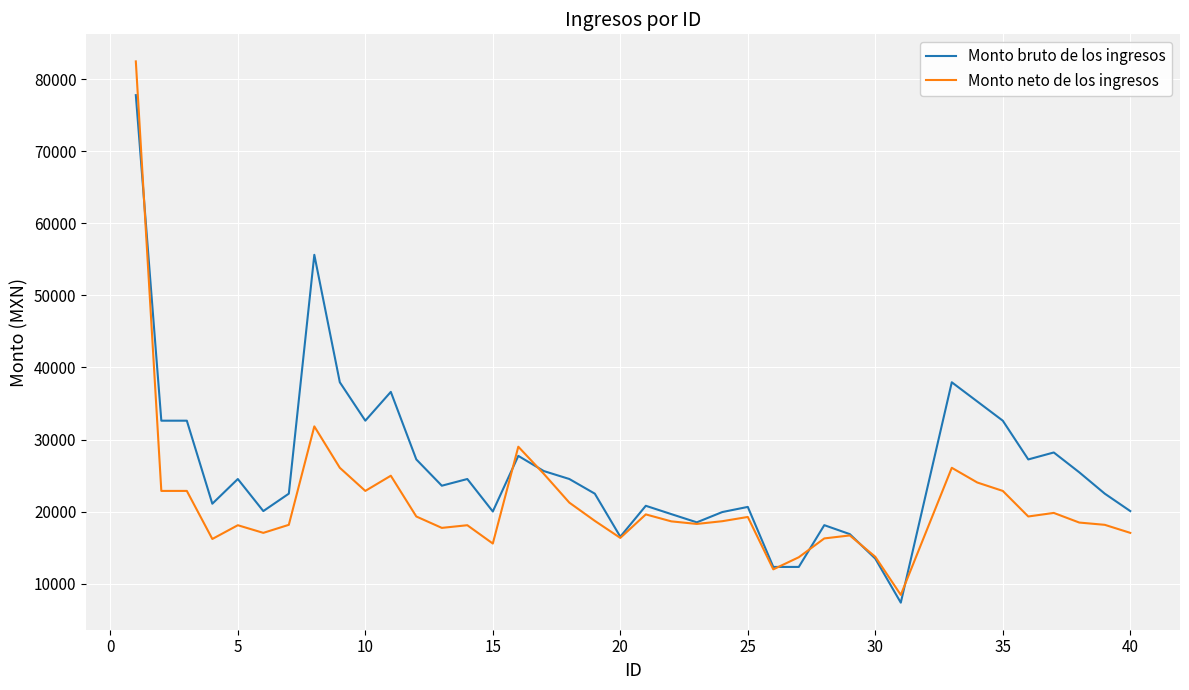

List the series in order of their overall mean, highest first.

Monto bruto de los ingresos, Monto neto de los ingresos